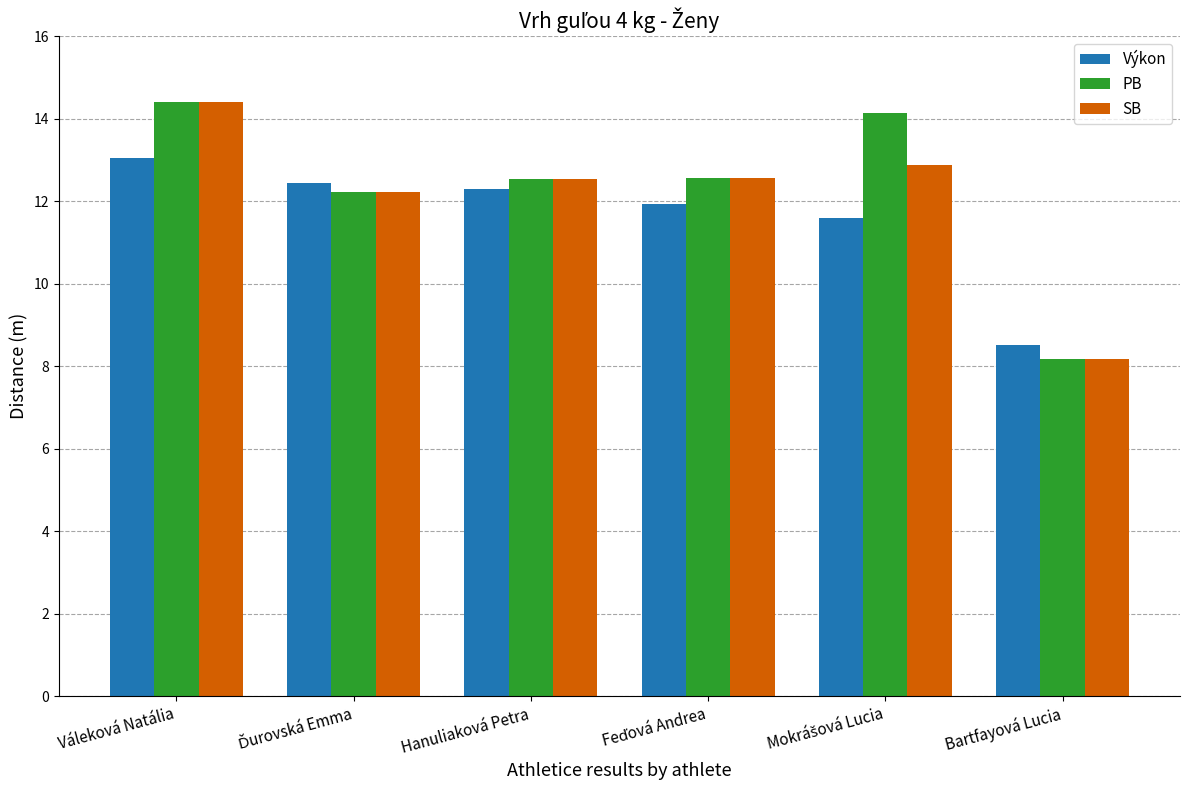

How many groups of bars are there?

6